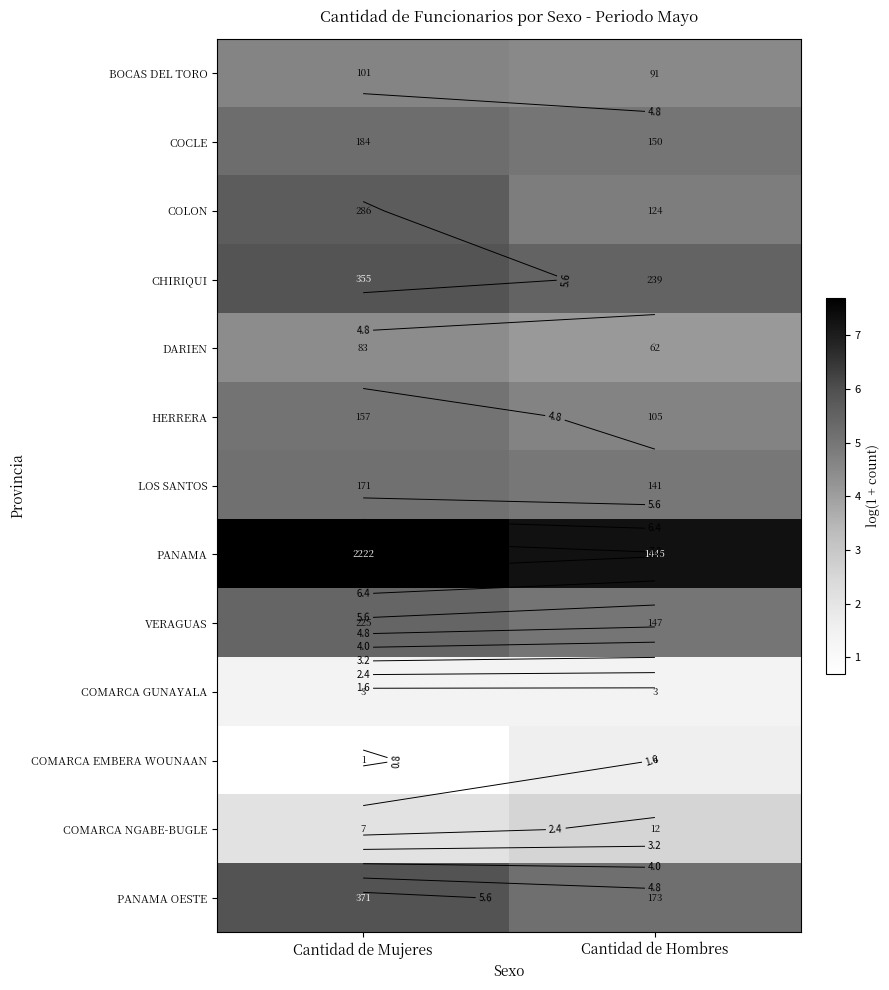

The value of BOCAS DEL TORO at Cantidad de Mujeres is 4.6. True or false?

True